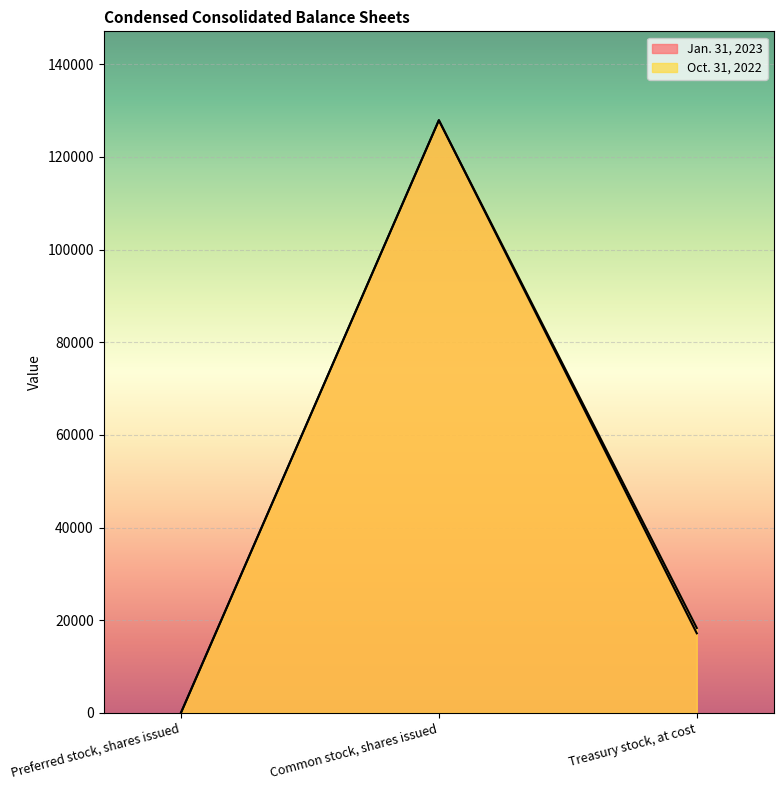

What is the label of the 1st point from the right?

Treasury stock, at cost